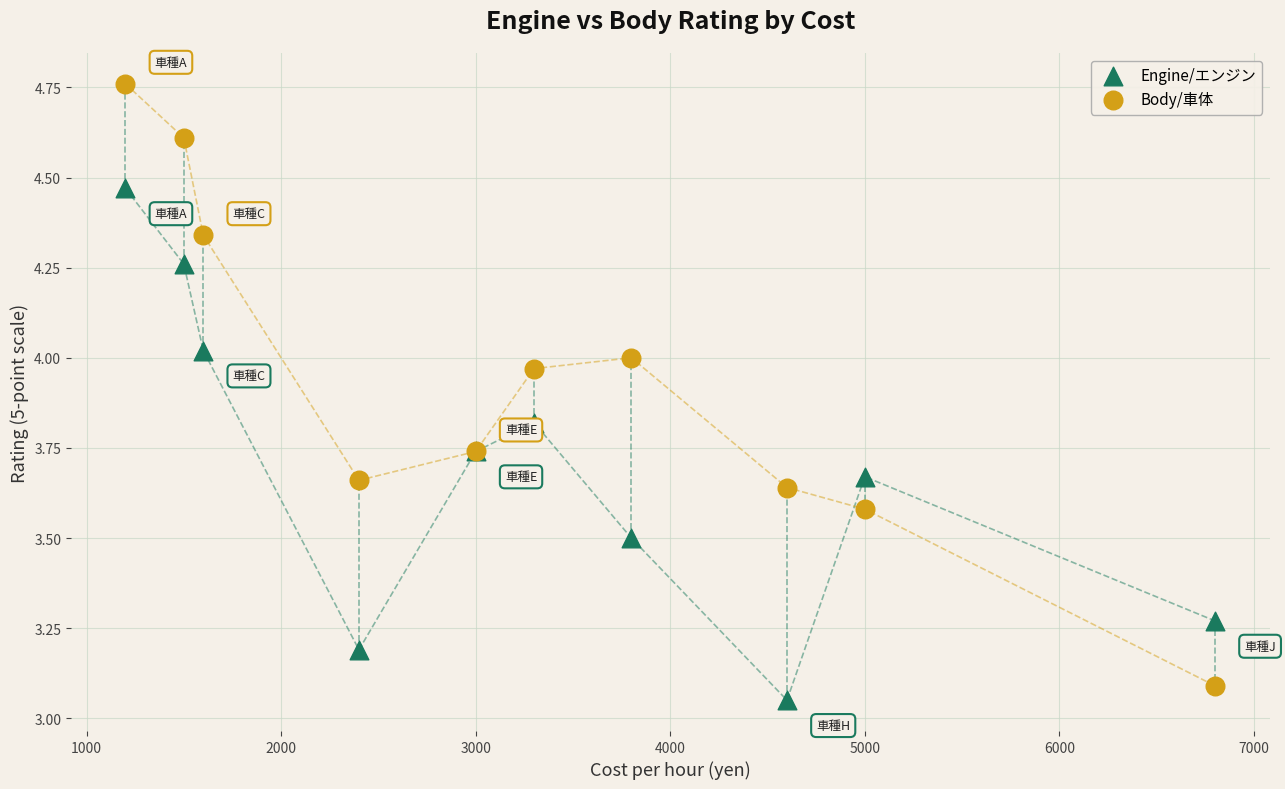

Which series reaches the maximum Y coordinate?

Body/車体